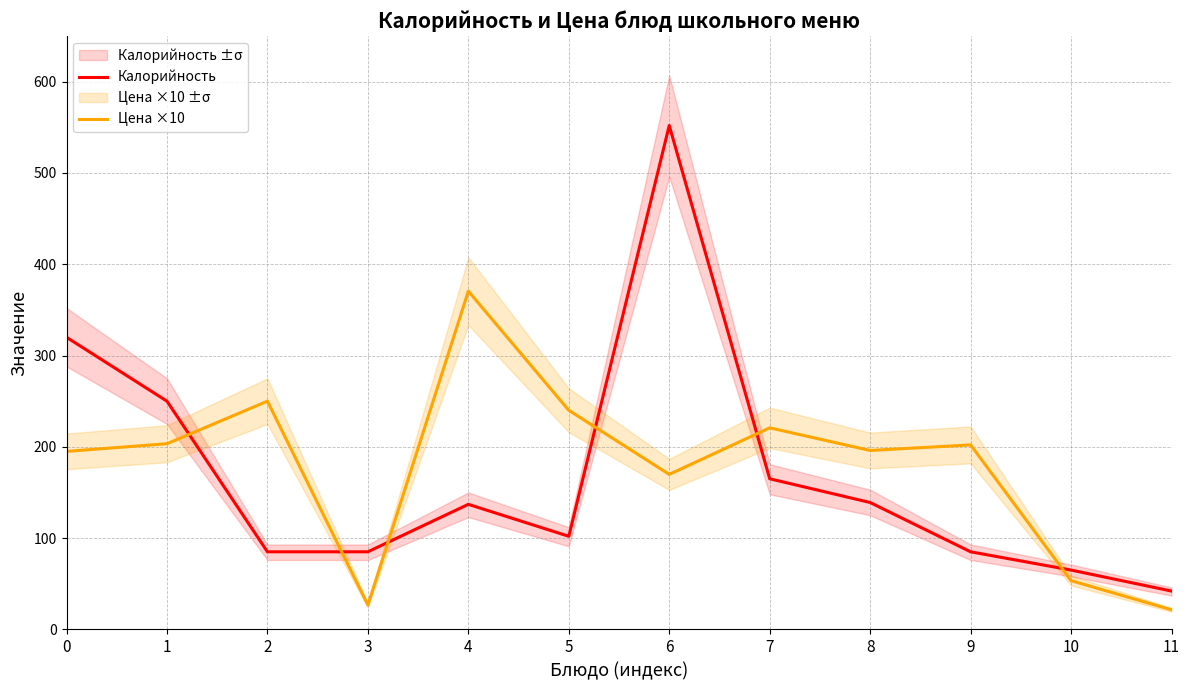

What is the minimum value shown in the chart?

21.5